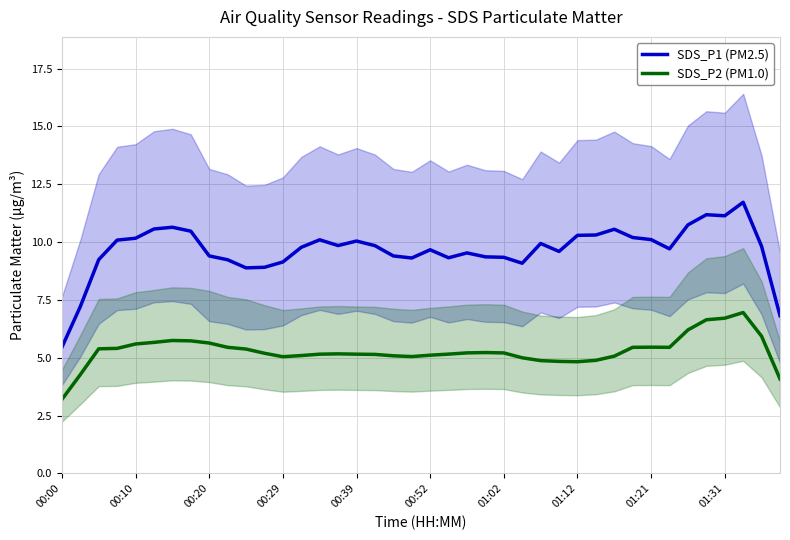

Which category has the lowest value in the SDS_P1 (PM2.5) series?

00:00